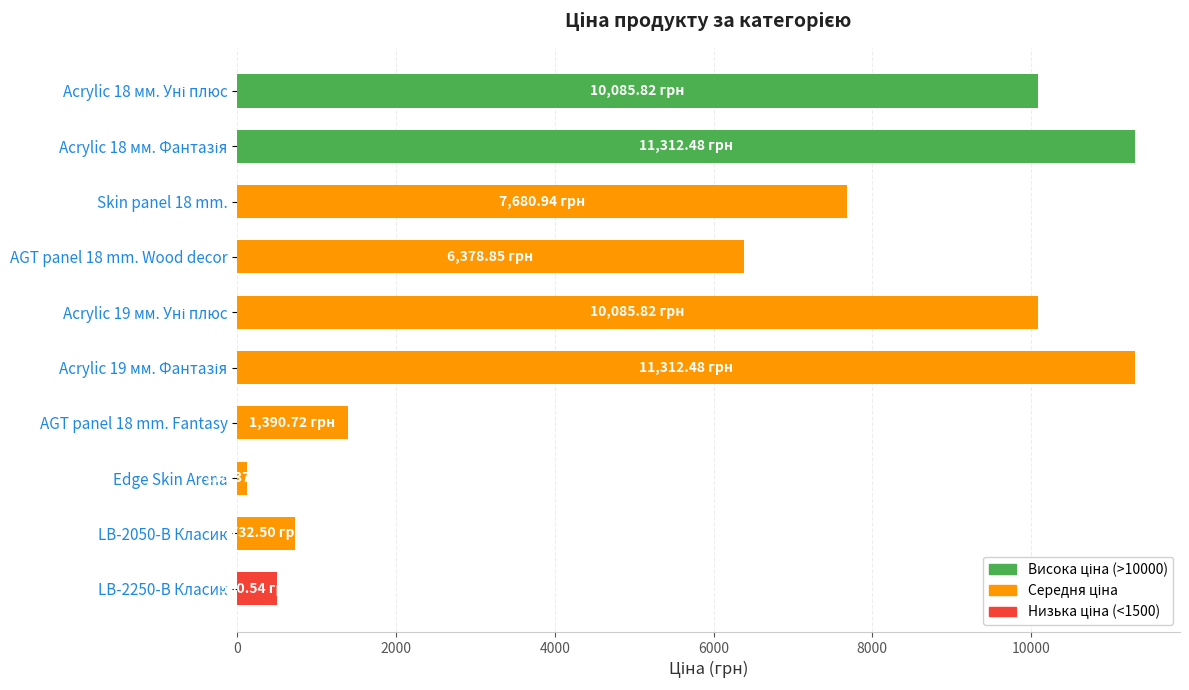

What is the label of the 8th bar from the top?

Edge Skin Arena